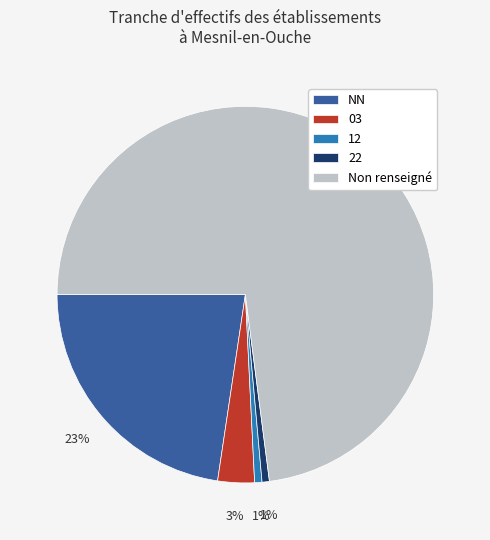

The NN slice represents 23% of the pie. True or false?

True